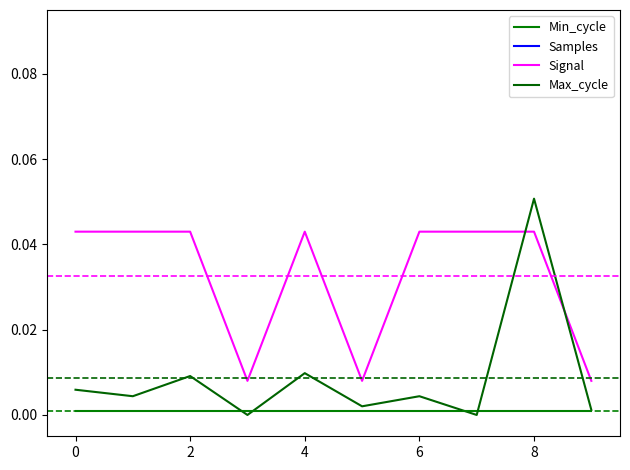

What is the label of the 2nd point from the right?

8